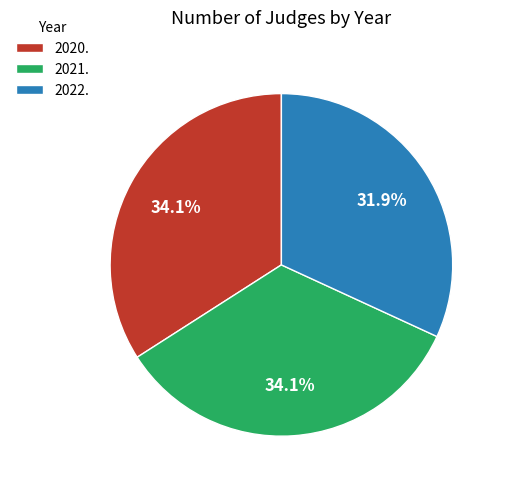

Do 2021. and 2020. together represent more than half of the pie?

Yes